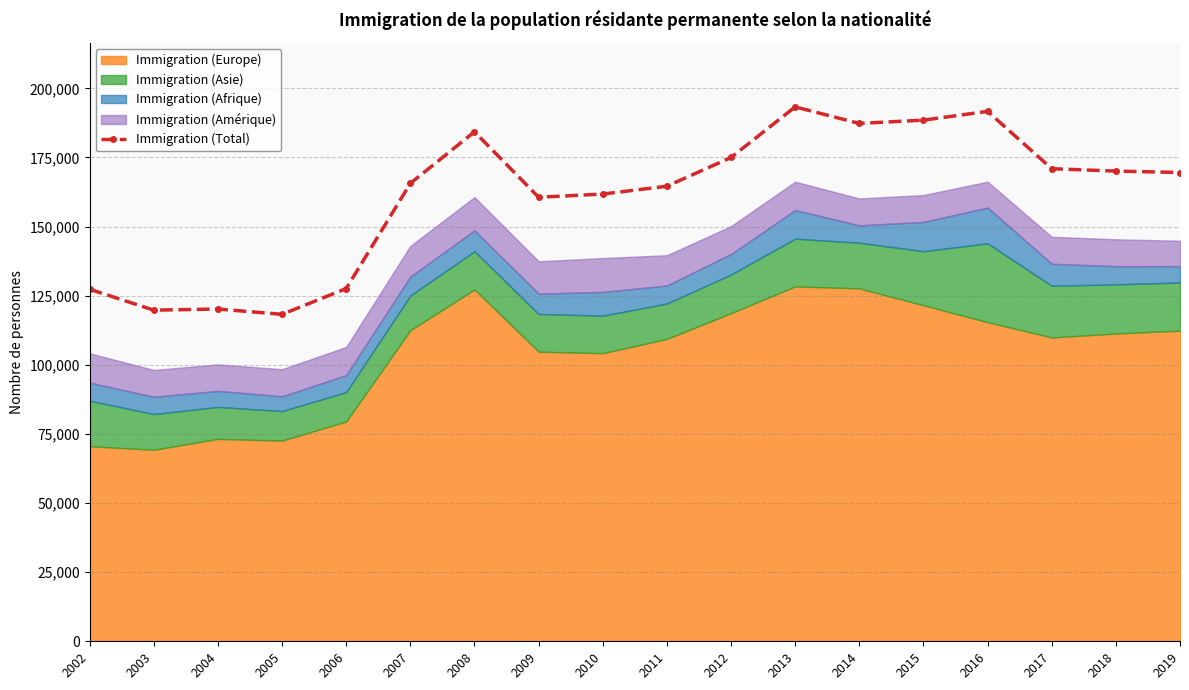

Where is the first local minimum?

2003